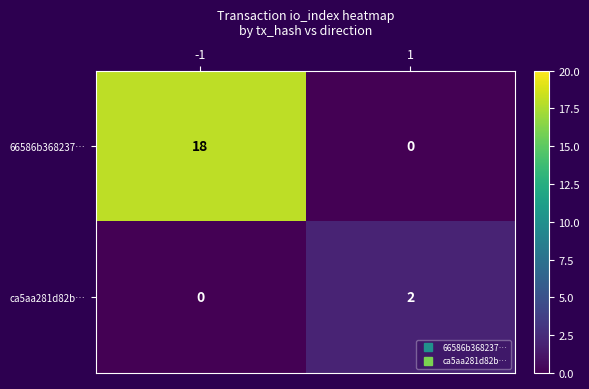

The value of ca5aa281d82b… at -1 is 0. True or false?

True